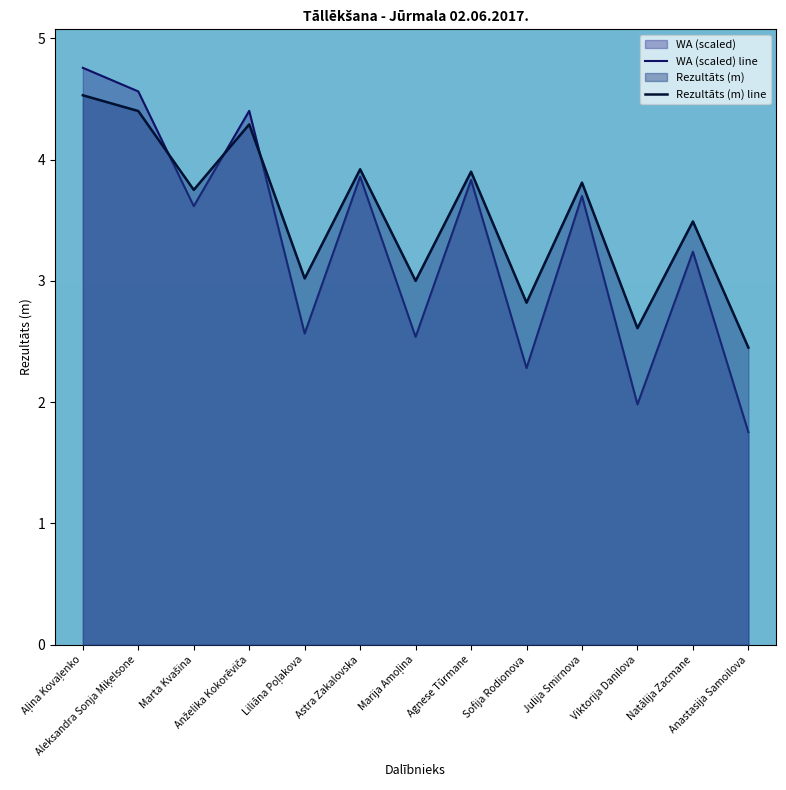

List the labels in order of Rezultāts (m) line value, largest first.

Aļina Kovaļenko, Aleksandra Sonja Miķelsone, Anželika Kokorēviča, Astra Zakalovska, Agnese Tūrmane, Julija Smirnova, Marta Kvašina, Natālija Zacmane, Liliāna Poļakova, Marija Amoļina, Sofija Rodionova, Viktorija Danilova, Anastasija Samoilova